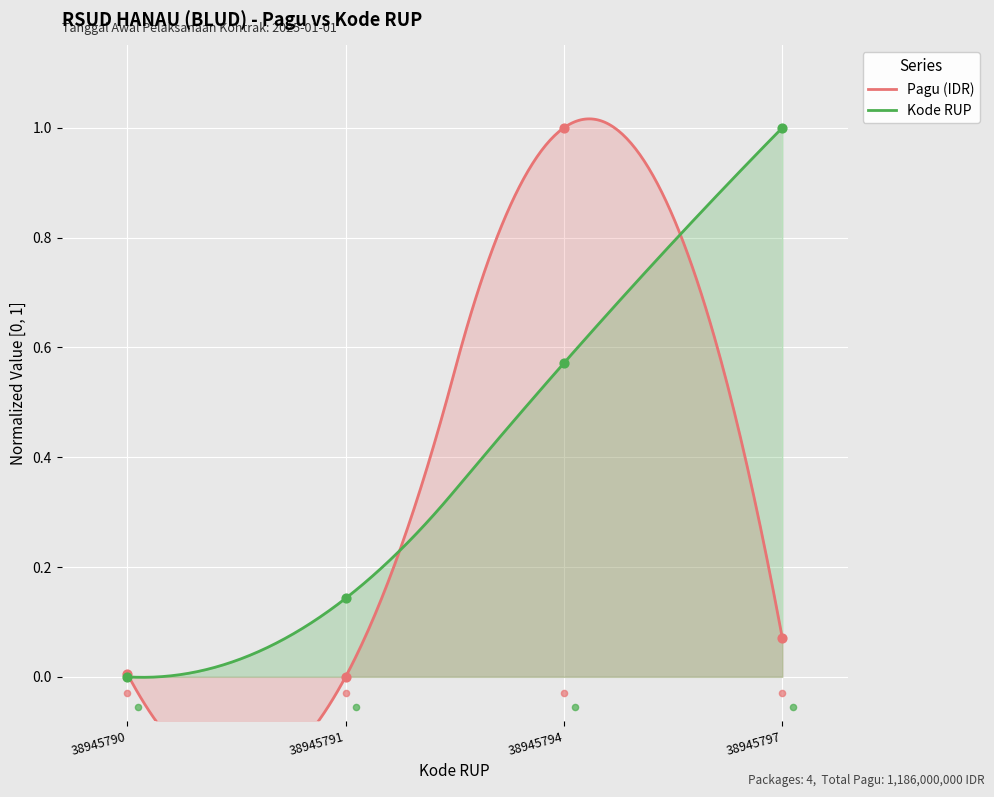

At how many categories does at least one series exceed 0?

4